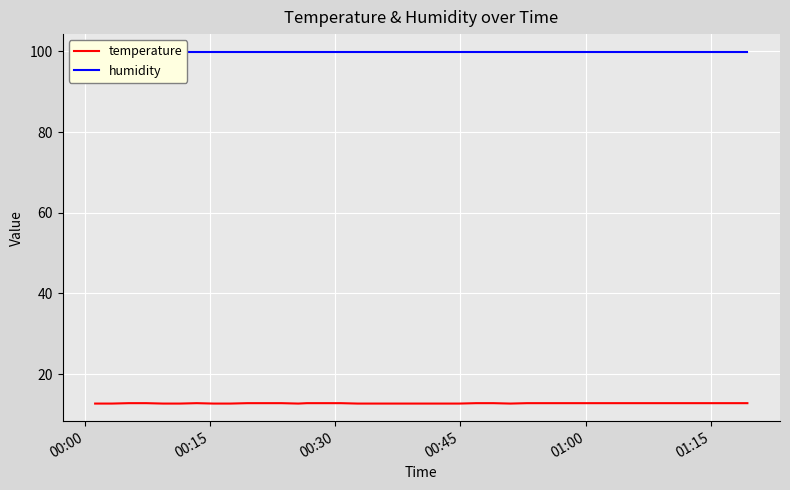

At which category is the sum across all series the highest?

00:30